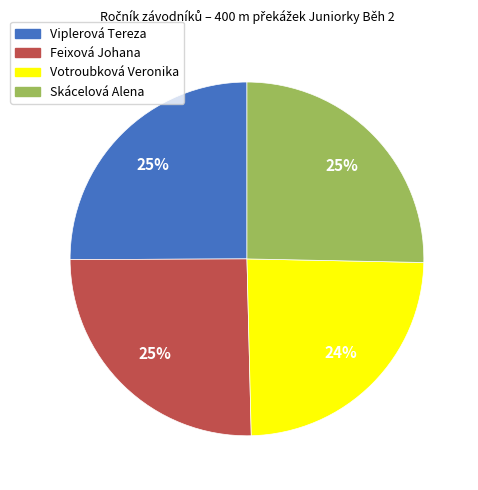

Is Skácelová Alena the majority of the pie?

No